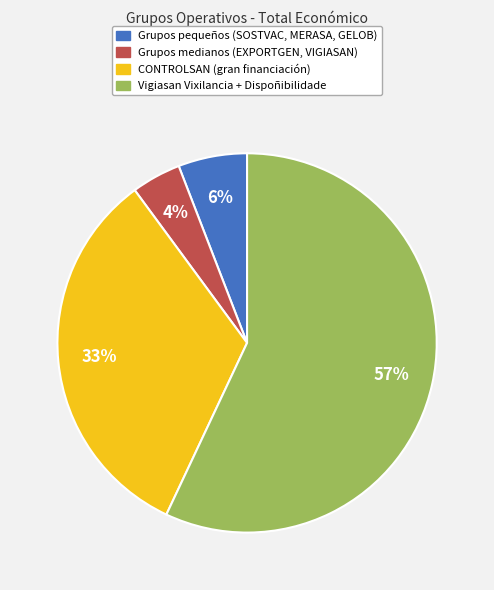

To the nearest percent, what is the average slice percentage?

25%